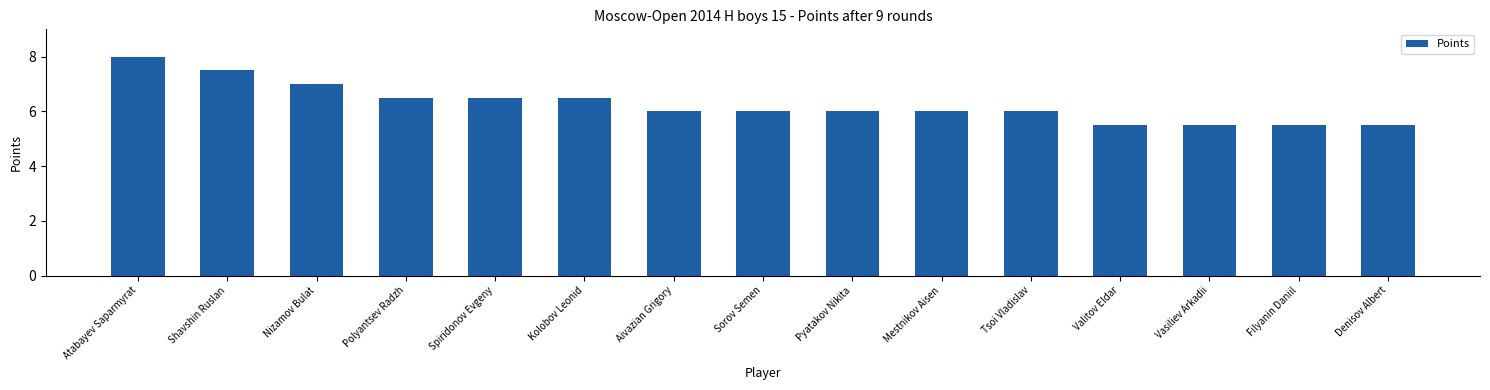

Read the value at Filyanin Daniil.

5.5